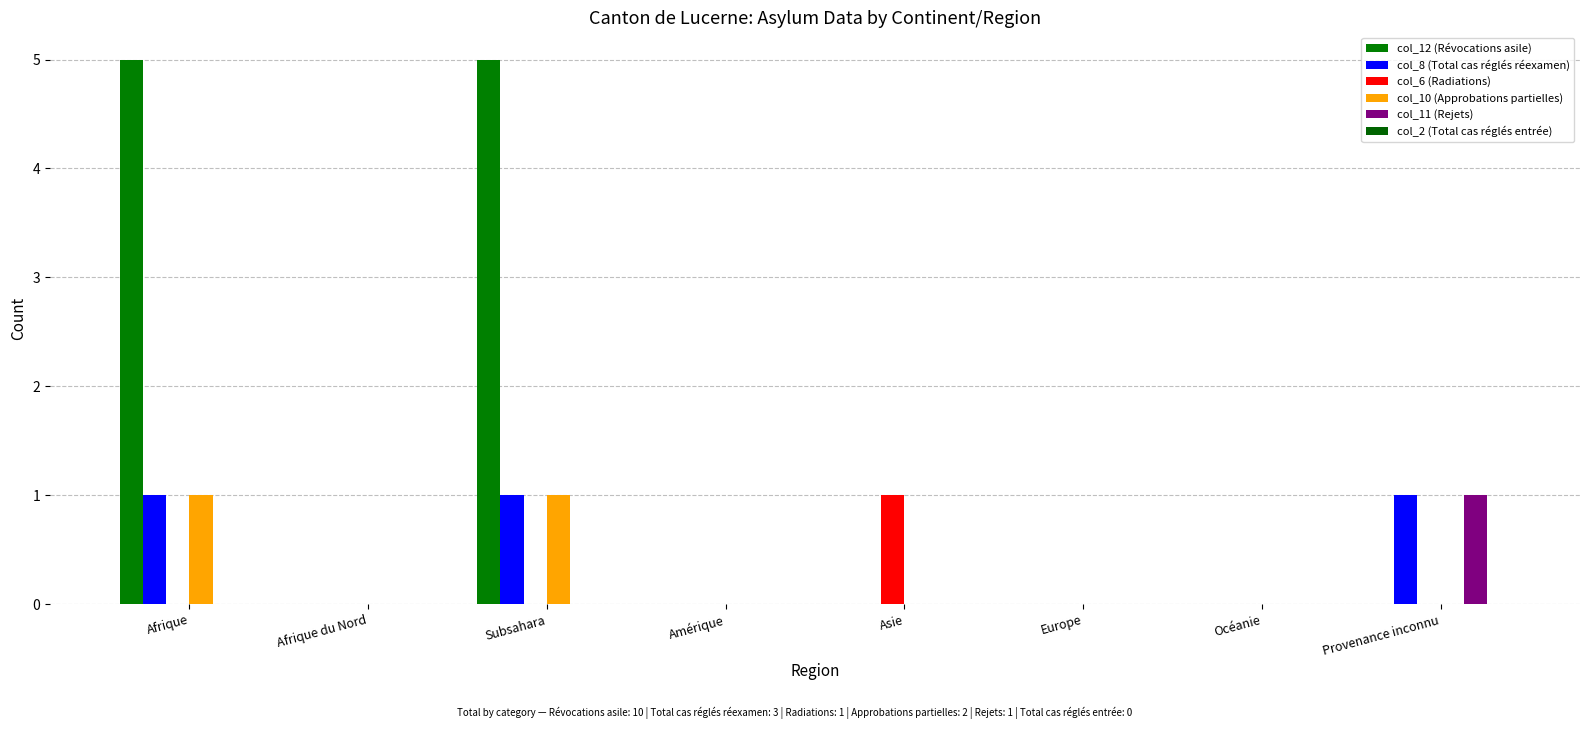

How many groups of bars are there?

8